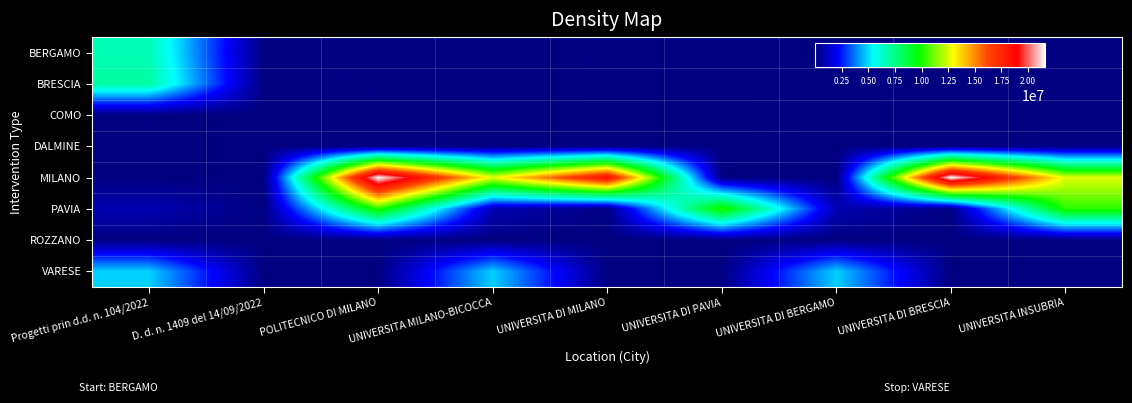

Rank the series by their maximum value, from lowest to highest.

ROZZANO, COMO, DALMINE, VARESE, BERGAMO, BRESCIA, PAVIA, MILANO